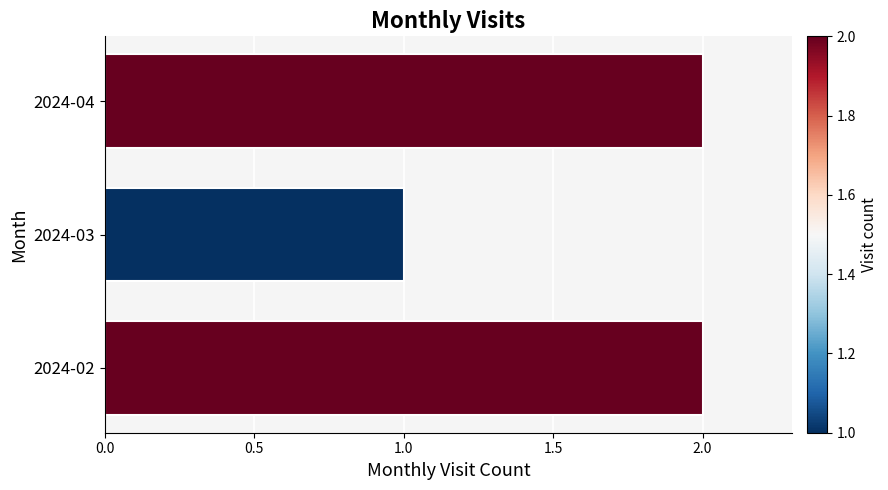

What is the difference between the maximum and minimum values?

1